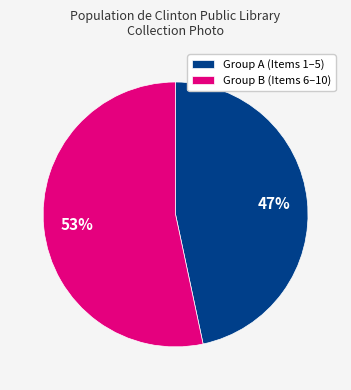

Between Group A (Items 1–5) and Group B (Items 6–10), which is larger?

Group B (Items 6–10)